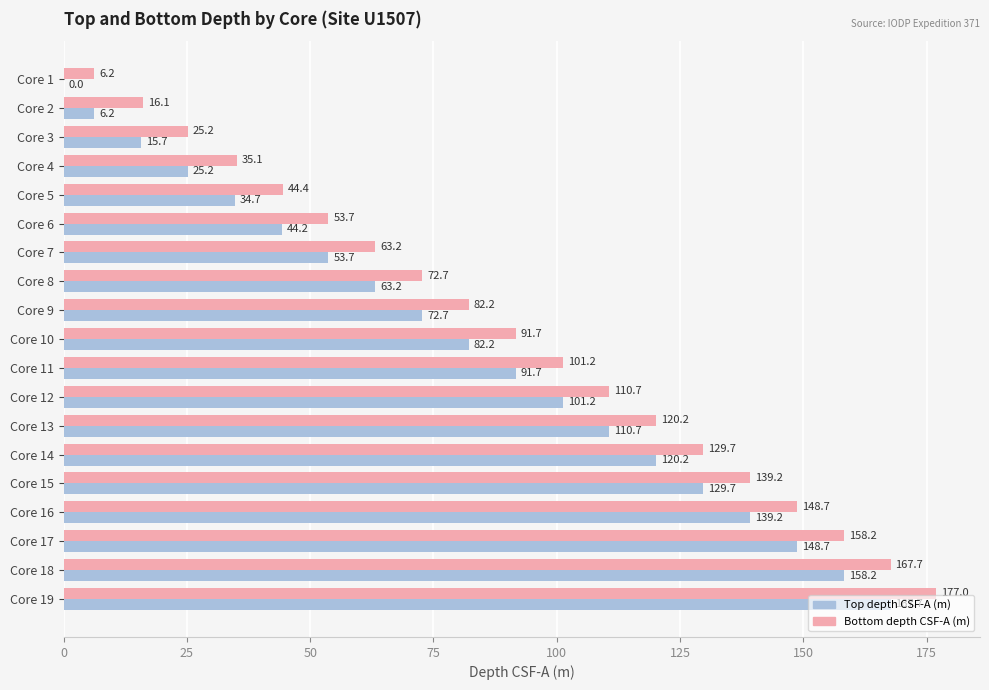

What is the maximum value shown in the chart?

177.0